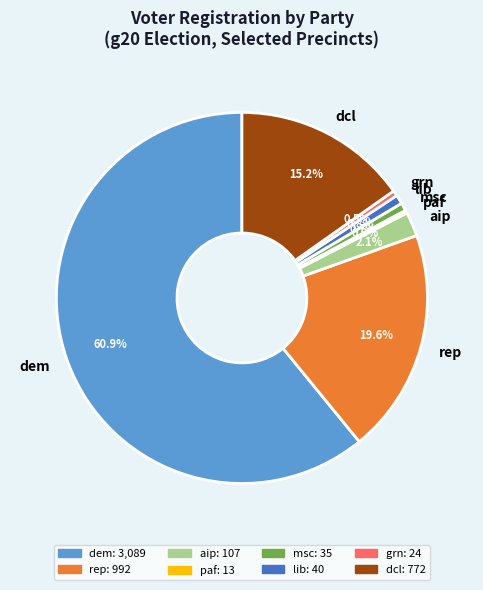

What percentage is the dem slice, to the nearest percent?

61%